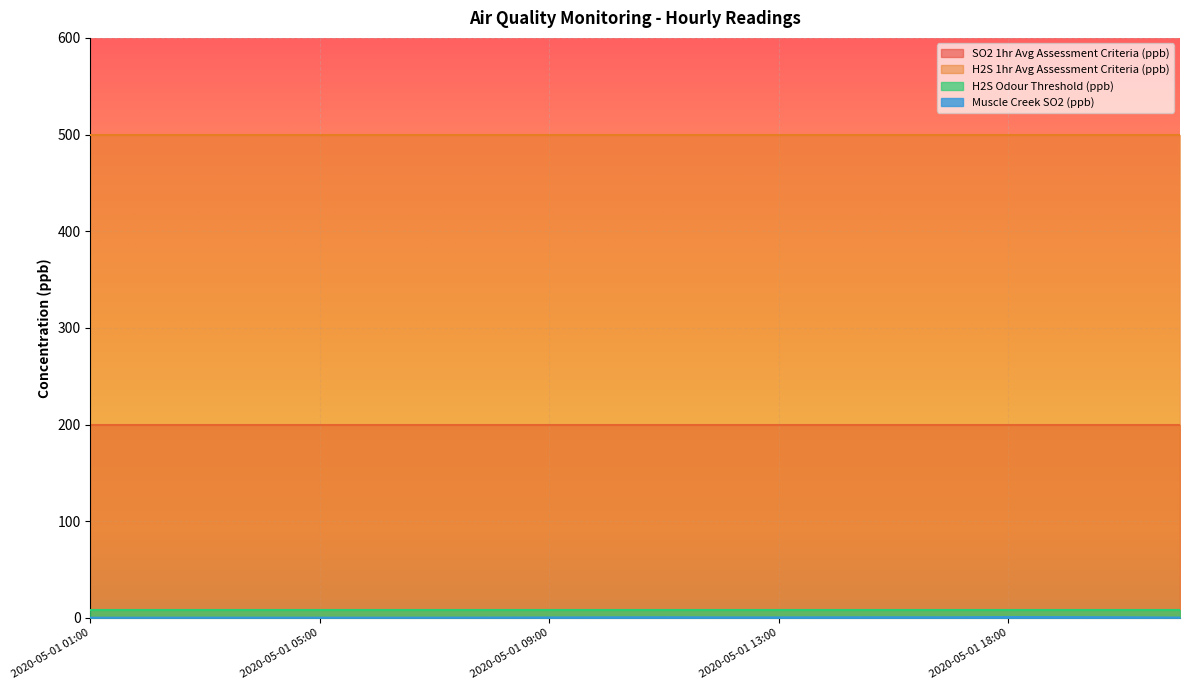

Between 2020-05-01 04:00 and 2020-05-01 09:00, which series saw the biggest shift?

Muscle Creek SO2 (ppb)